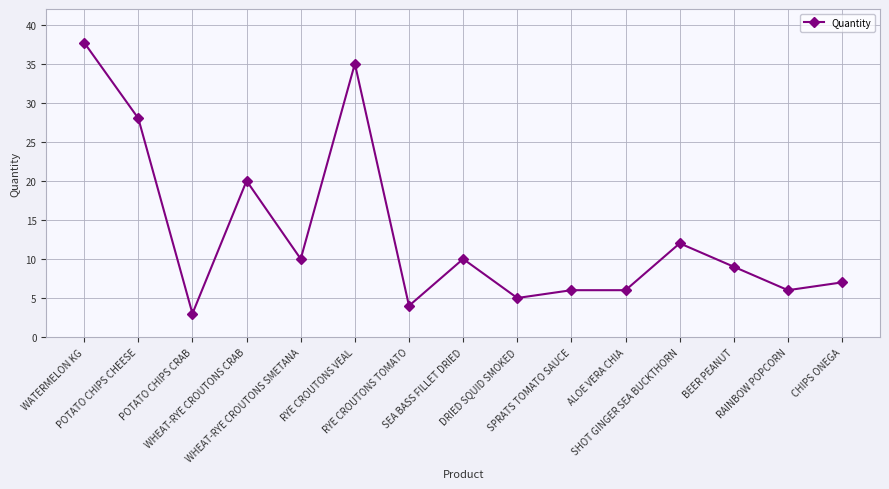

What is the minimum value shown in the chart?

3.0